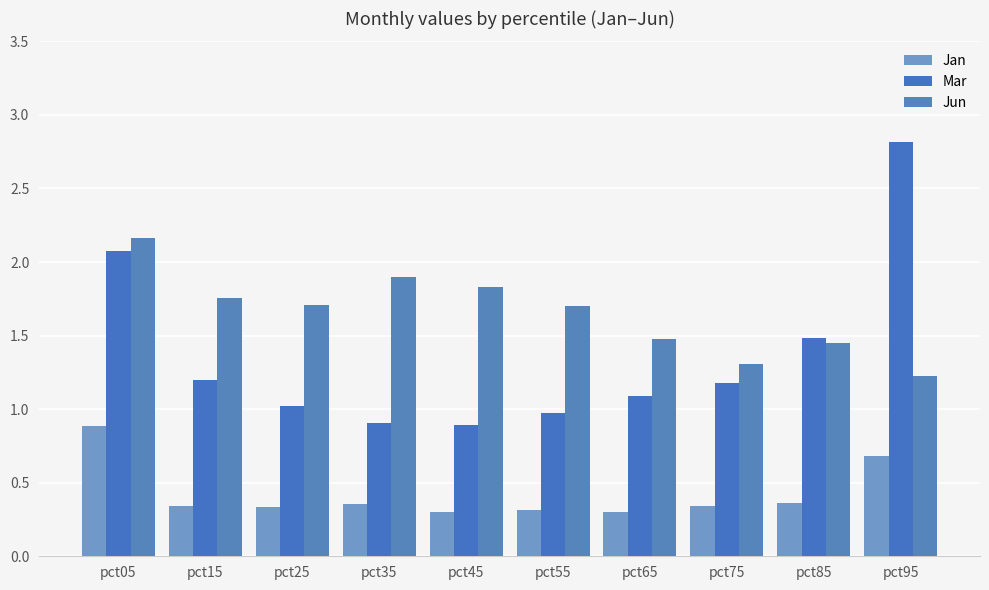

Rank the series at pct65 from lowest to highest value.

Jan, Mar, Jun